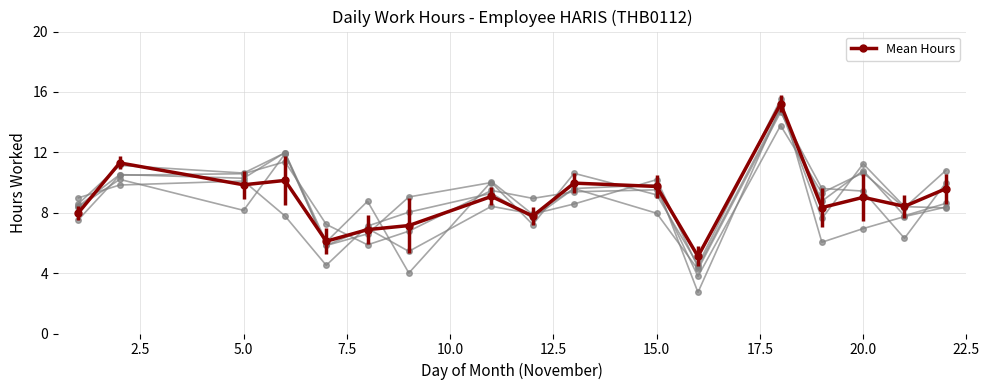

How many distinct data groups are displayed?

1